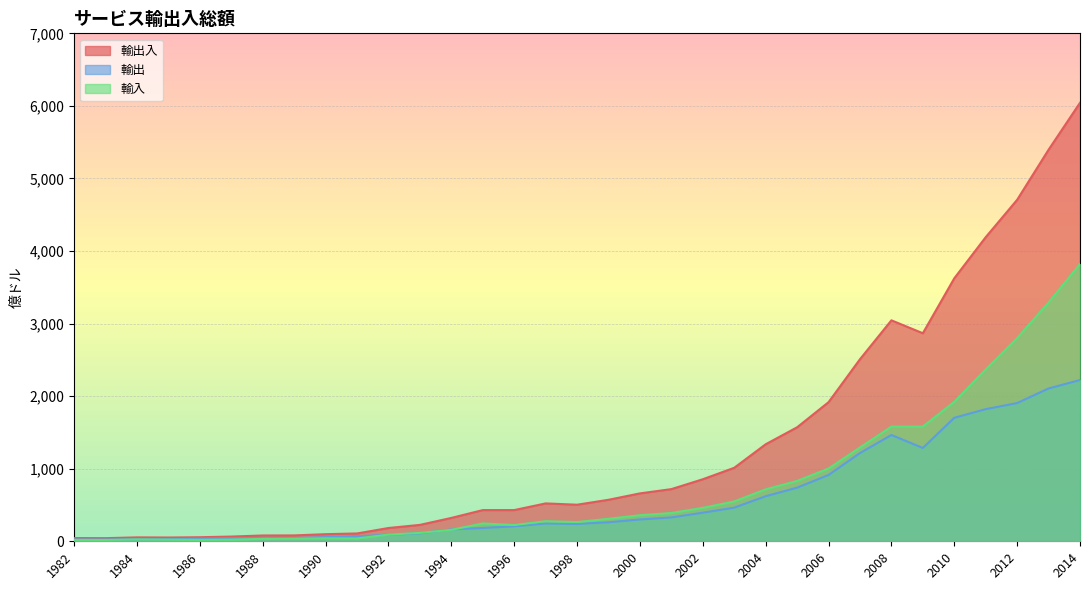

What is the total value across all series at 2006?

3834